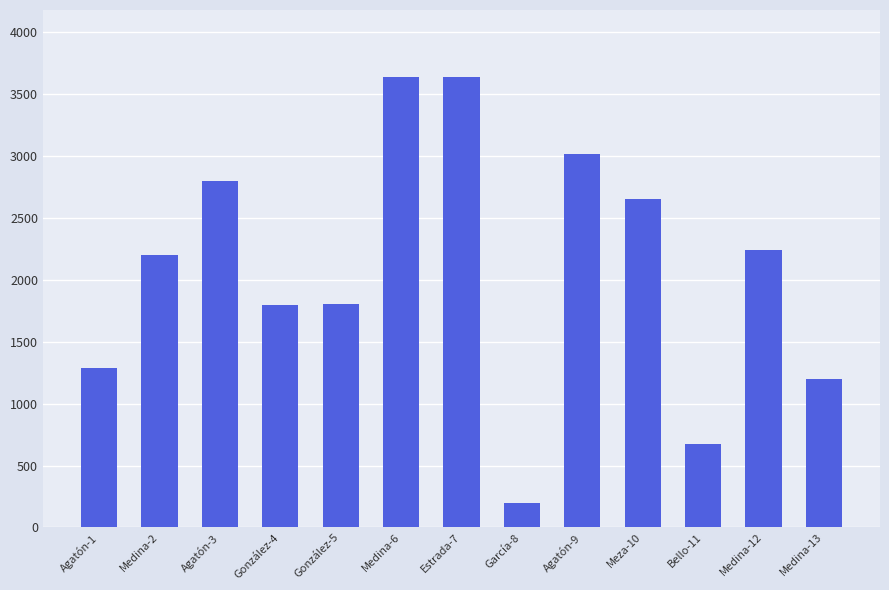

The chart shows a value of 1503.6 at Meza-10. True or false?

False